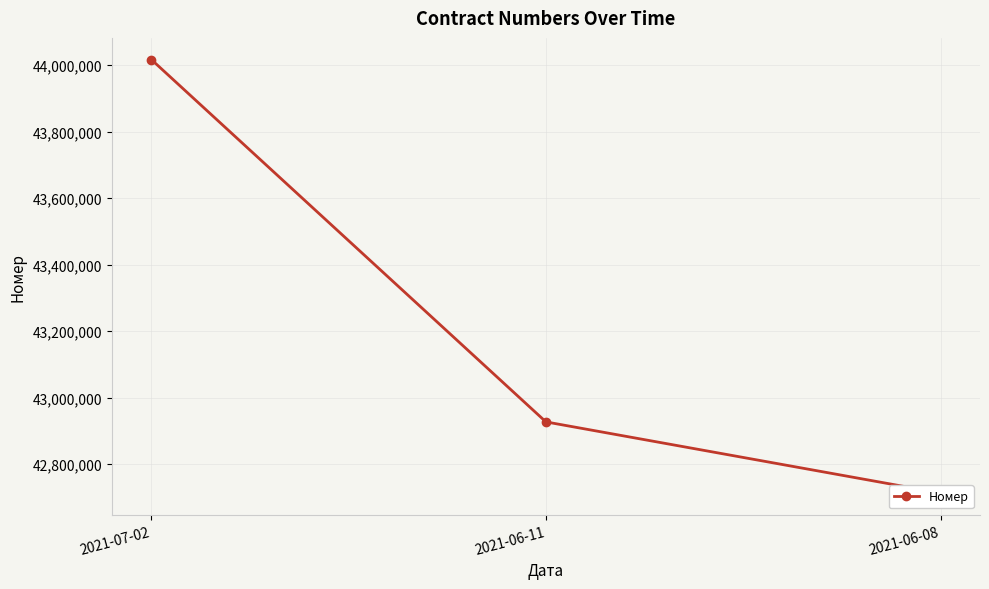

List the labels in order of value, largest first.

2021-07-02, 2021-06-11, 2021-06-08